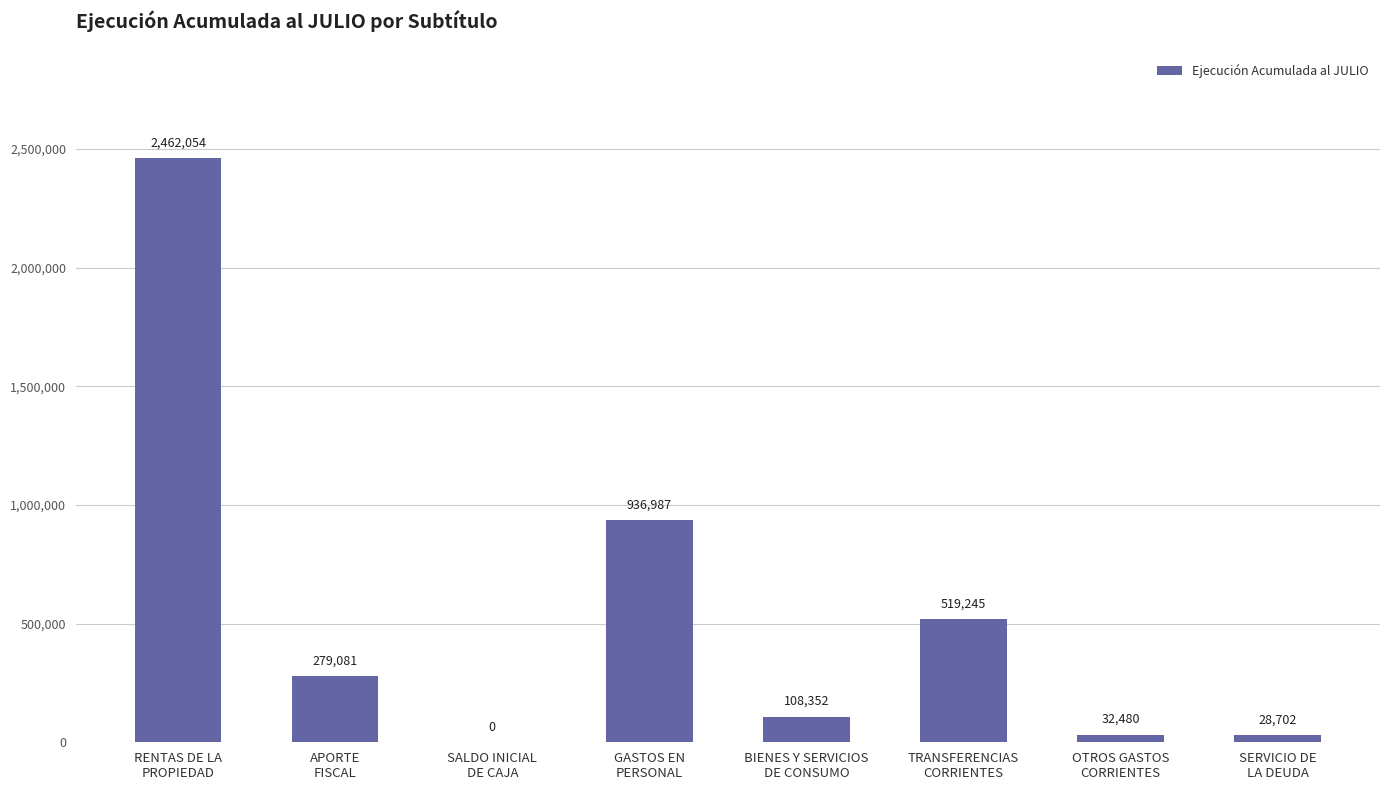

Count the number of data series in this chart.

1